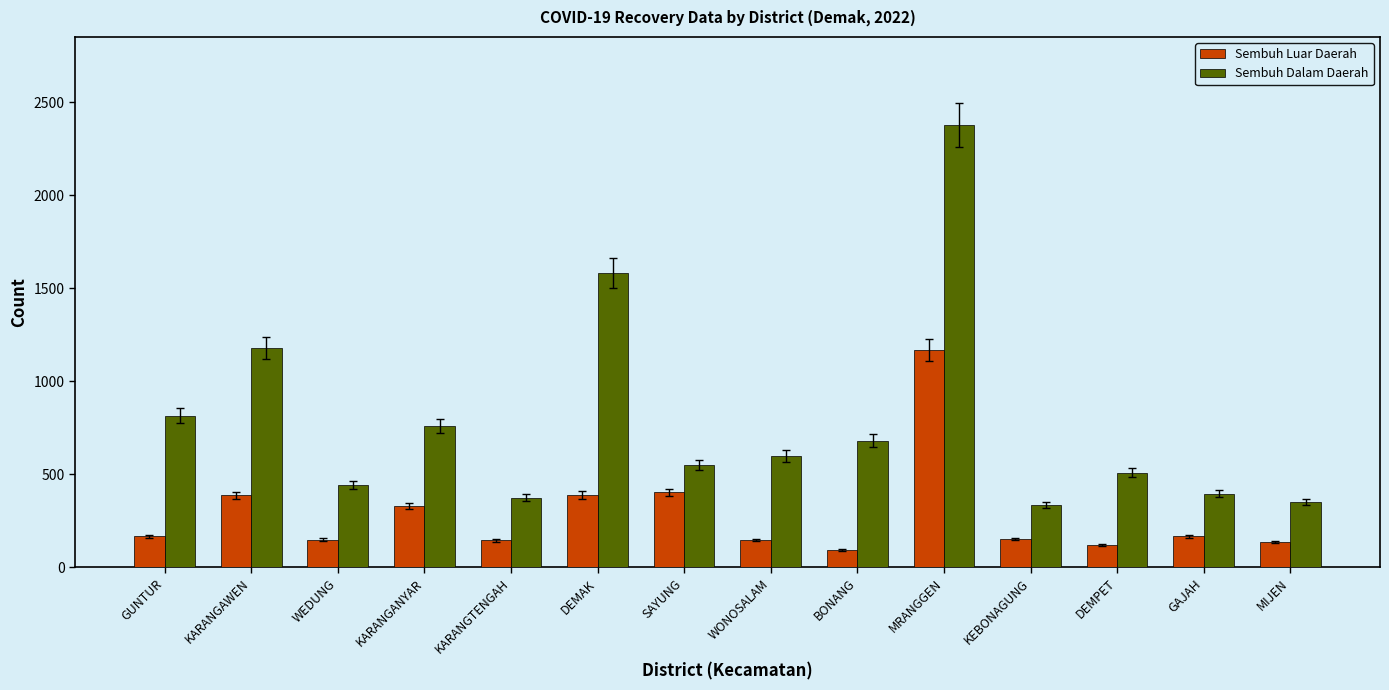

Rank the series by their average value, from lowest to highest.

Sembuh Luar Daerah, Sembuh Dalam Daerah